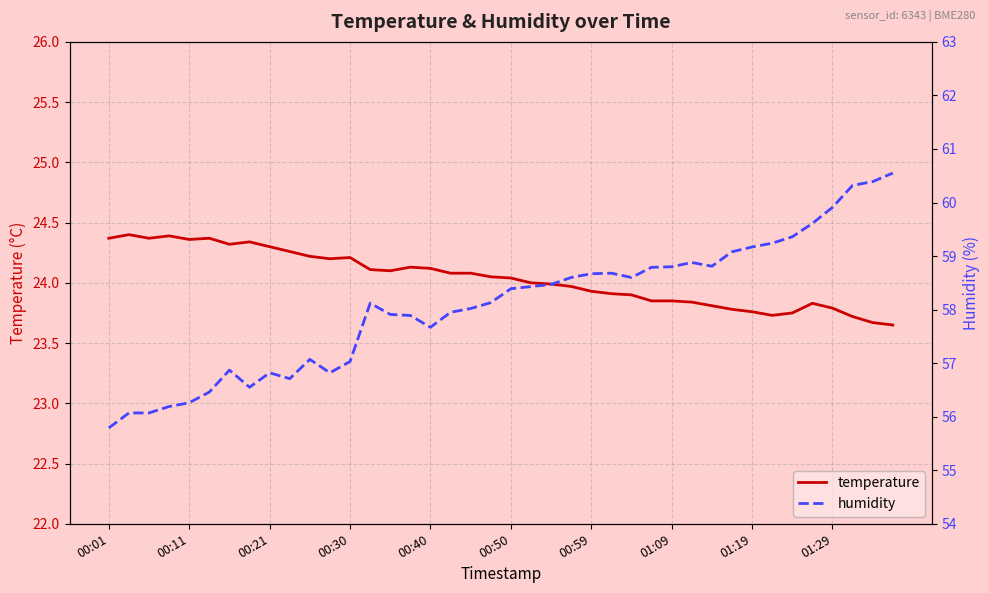

List the series in order of their overall mean, lowest first.

temperature, humidity